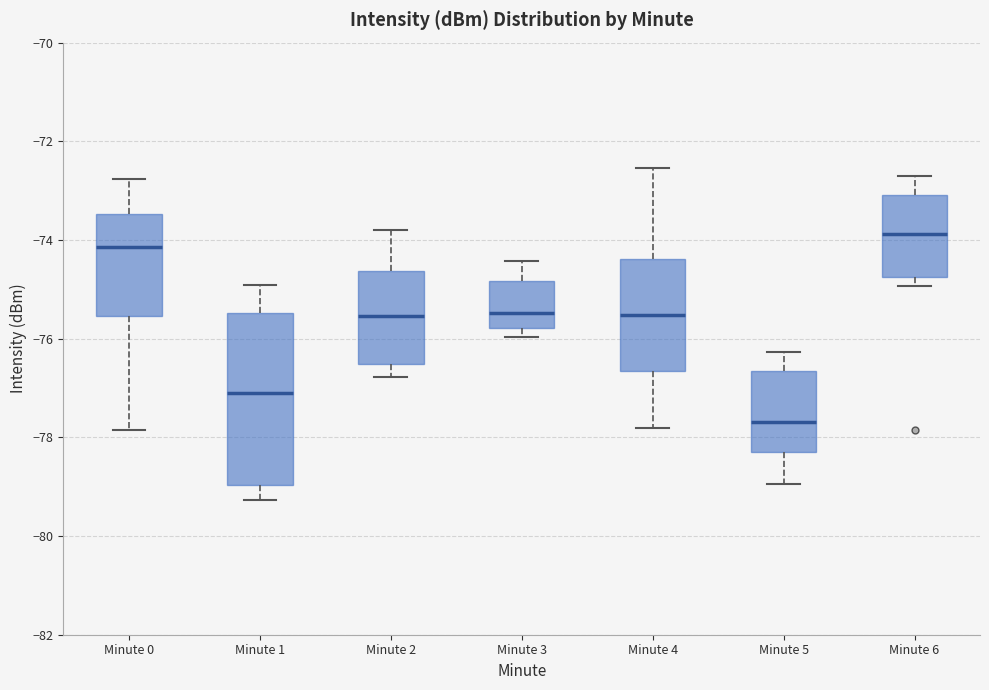

Which box's median line is the lowest?

Minute 5